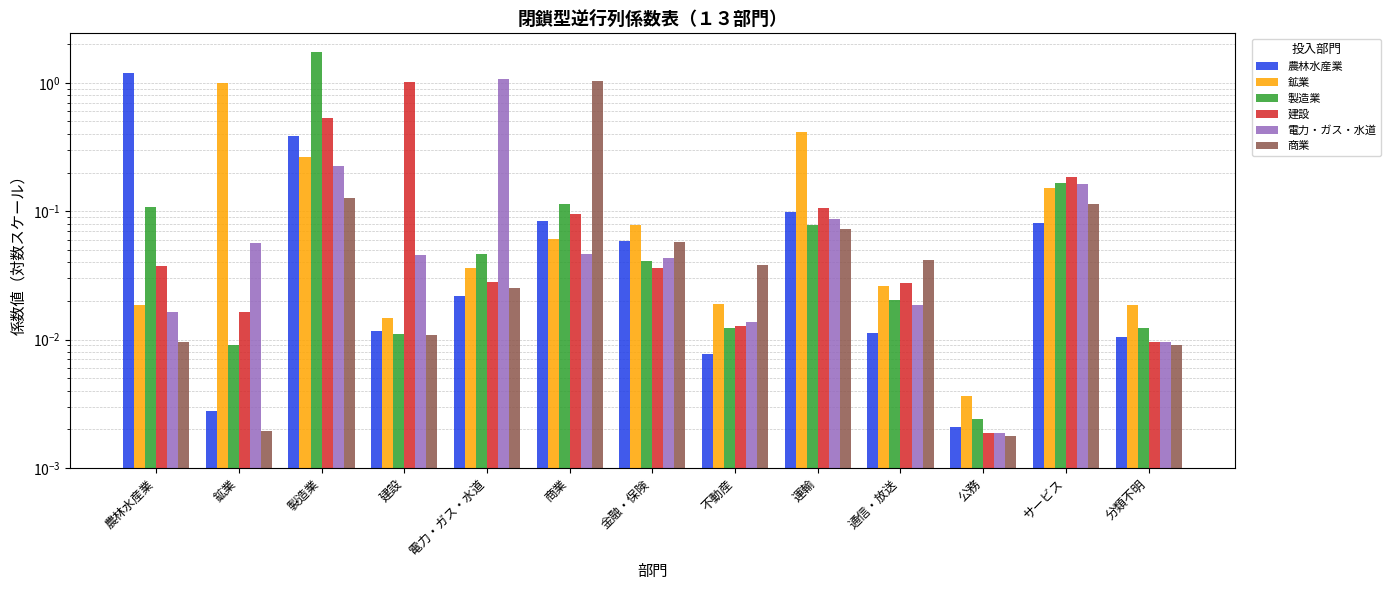

Is it true that 建設 equals 0.7 at 建設?

False